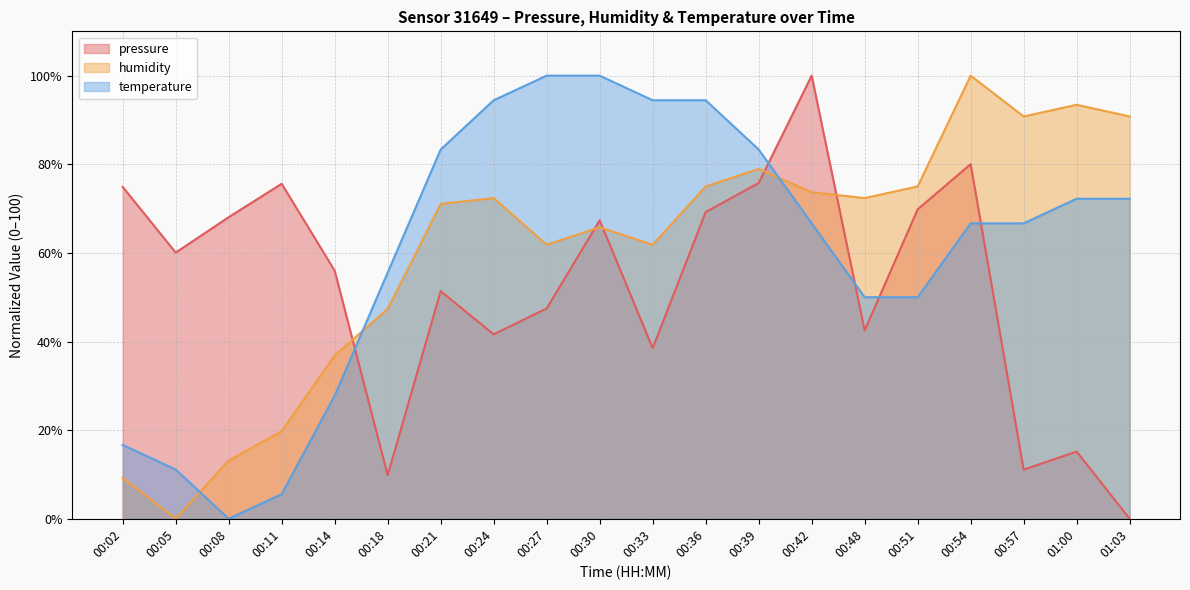

What is the label of the 10th point from the left?

00:30